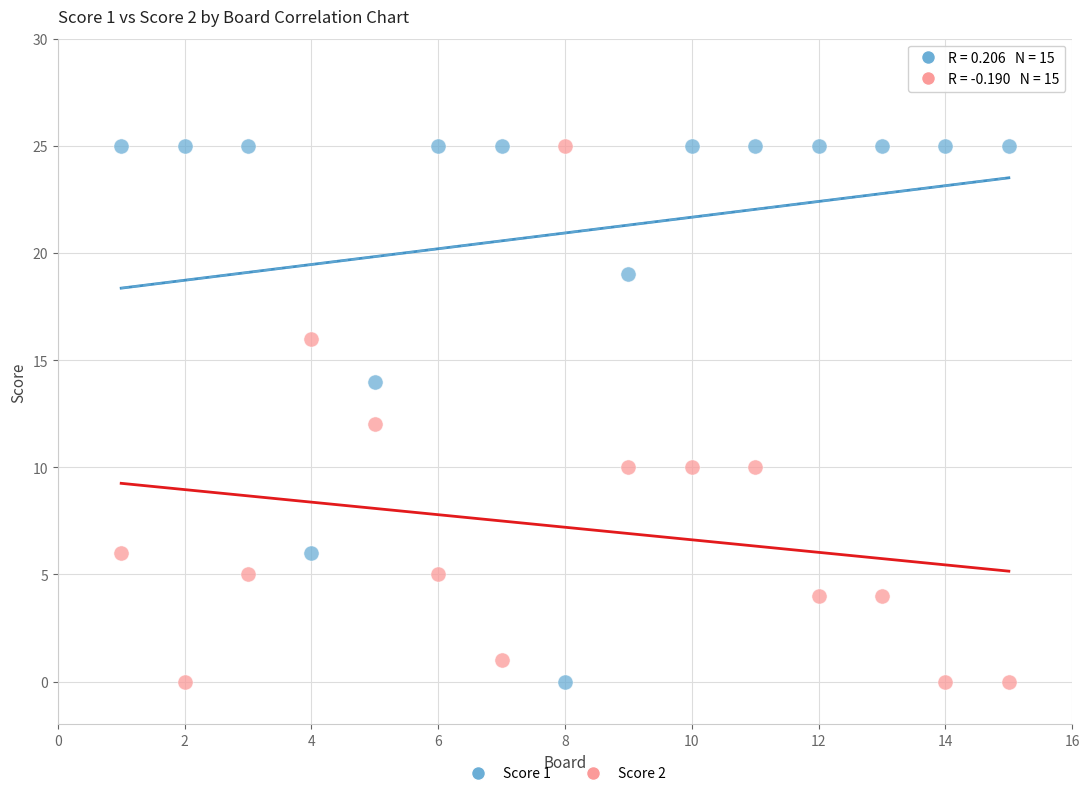

Across all data points, what is the range of Y values (max minus min)?

25